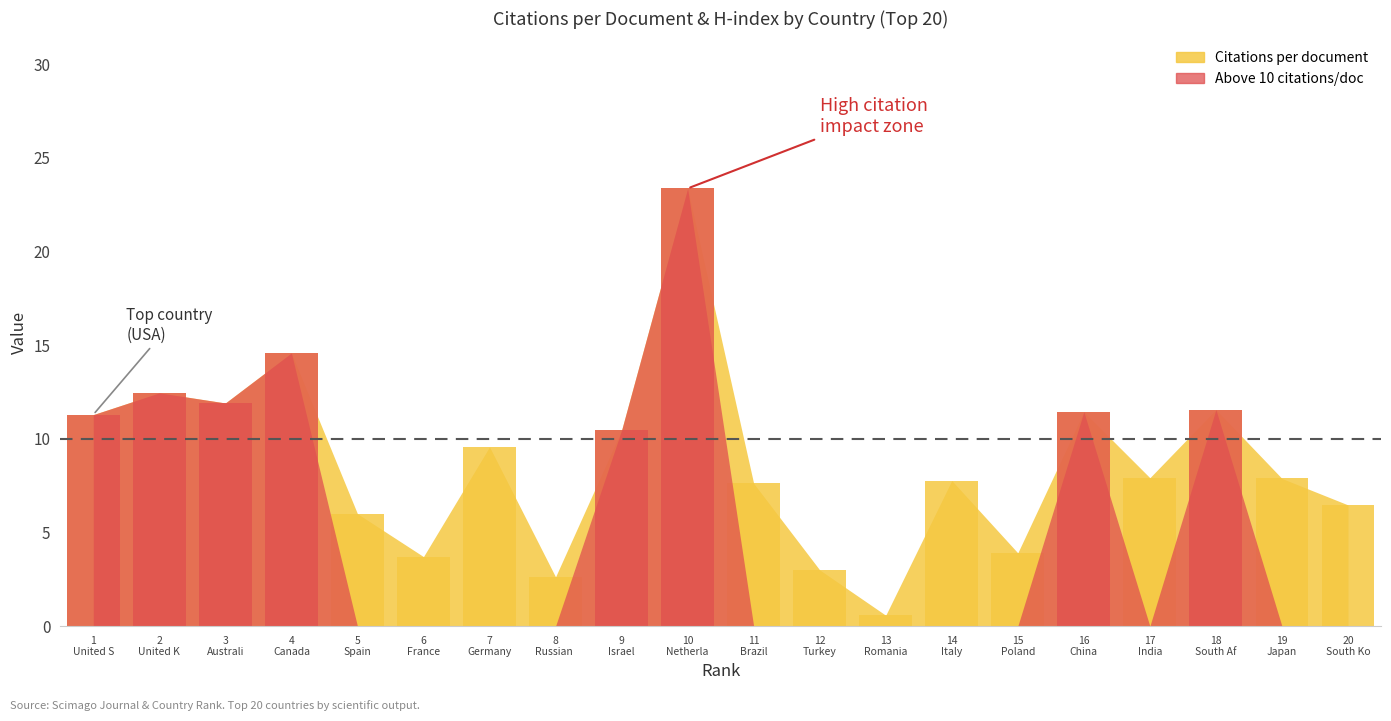

What is the label of the 11th bar from the right?

10 Netherla